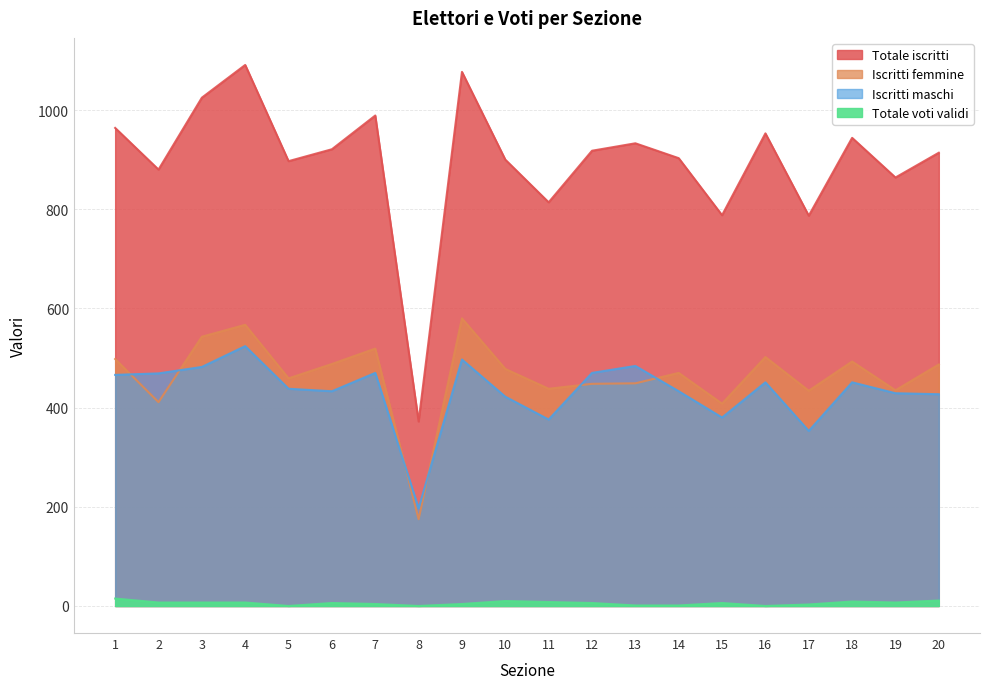

What is the value of the Totale voti validi point at the 7th from the left?

4